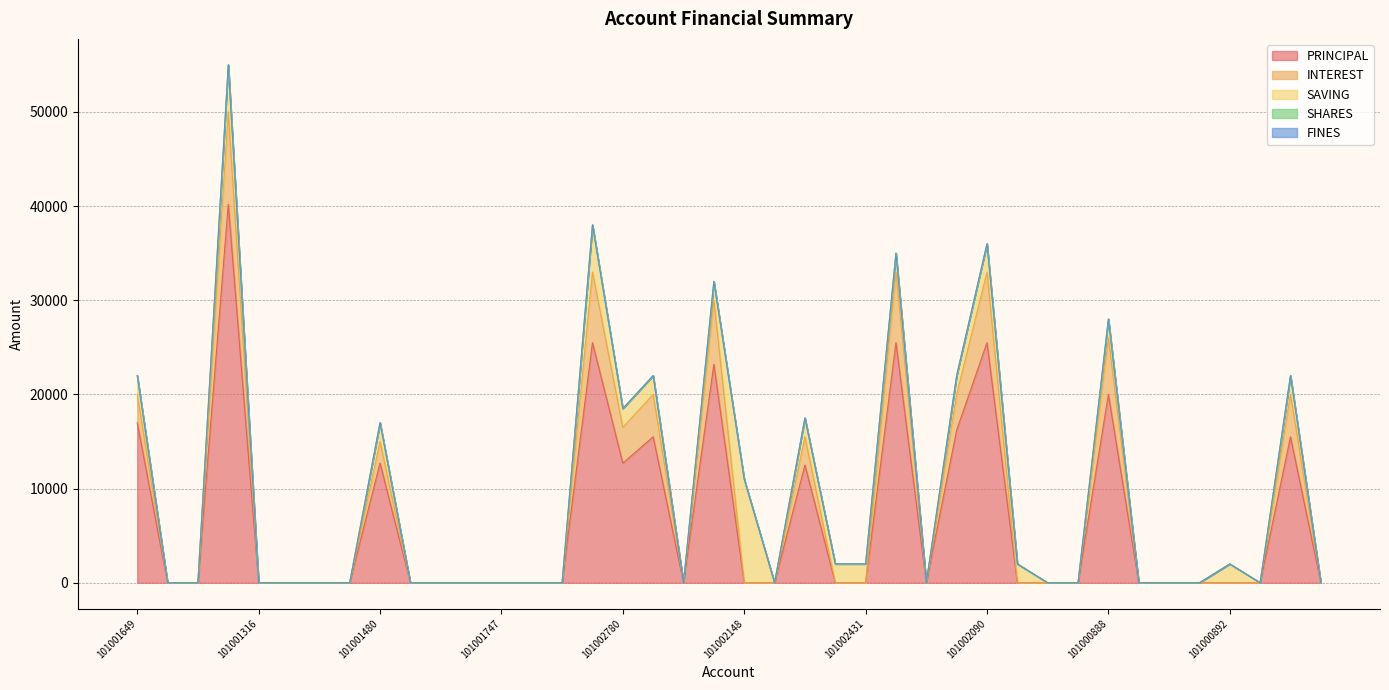

The value of SAVING at 101002430 is 2000. True or false?

True